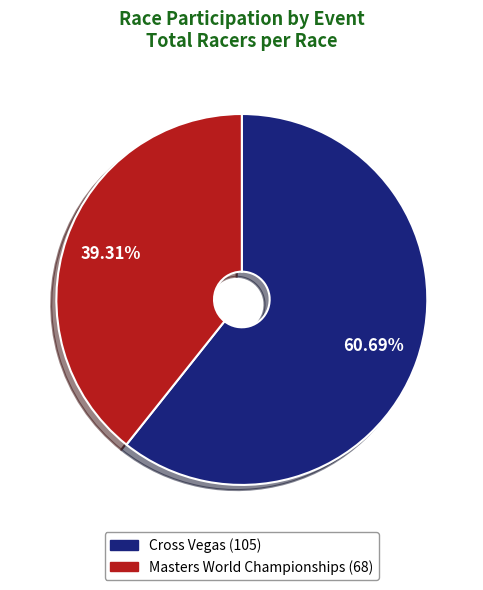

What is the smallest slice in the pie chart?

Masters World Championships